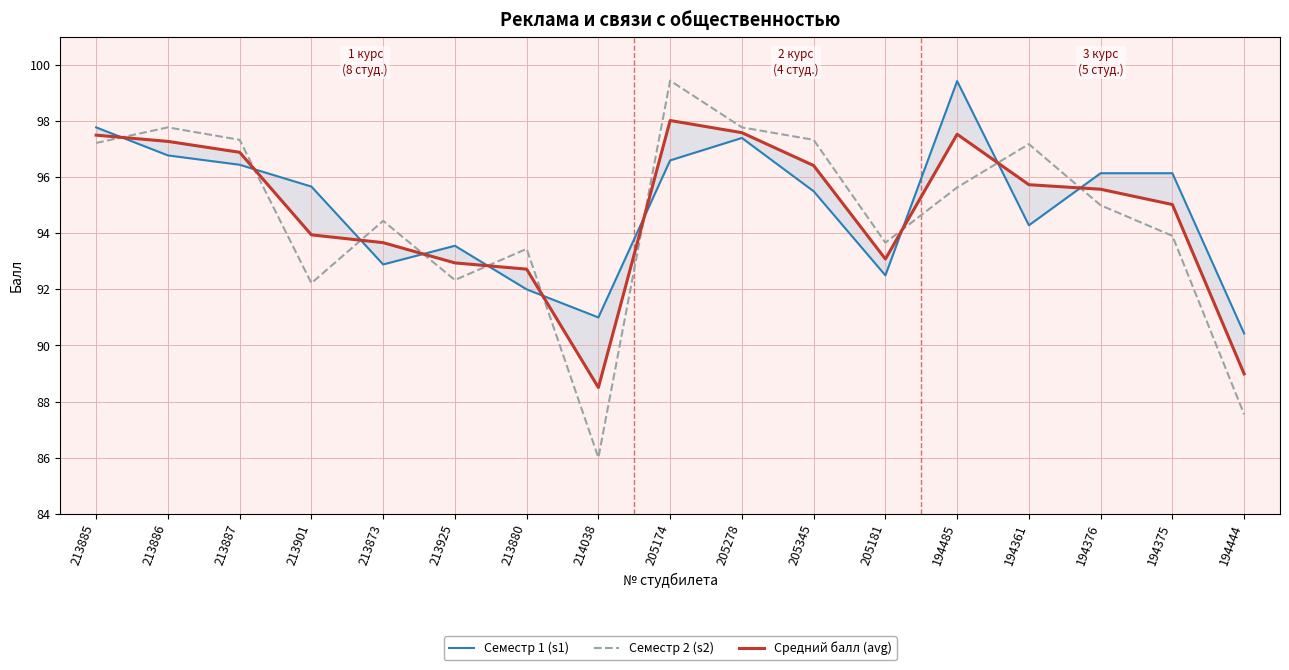

How many interior local valleys does the Средний балл (avg) series have?

2